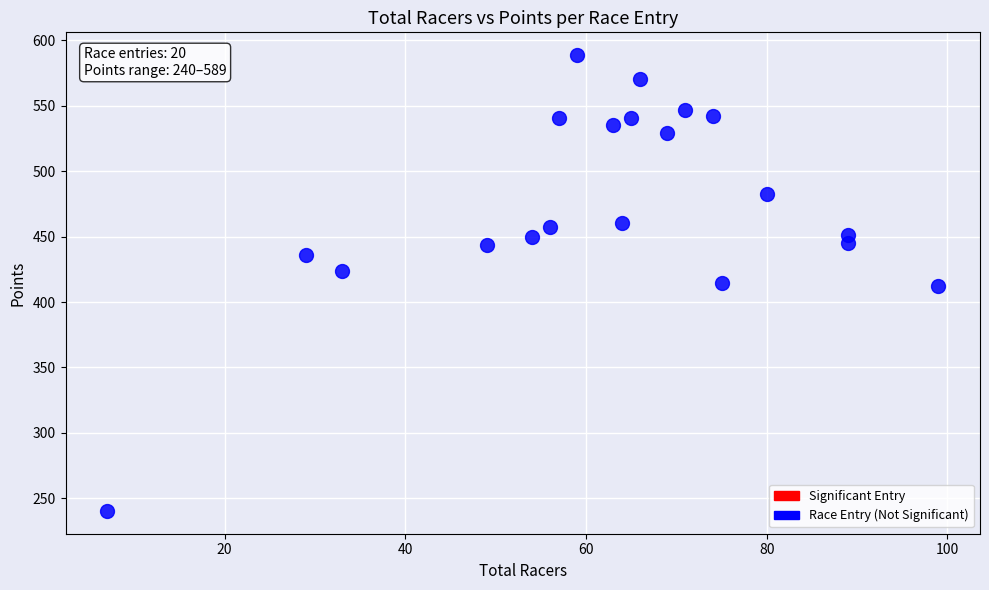

What is the range of Y values (max minus min)?

348.2